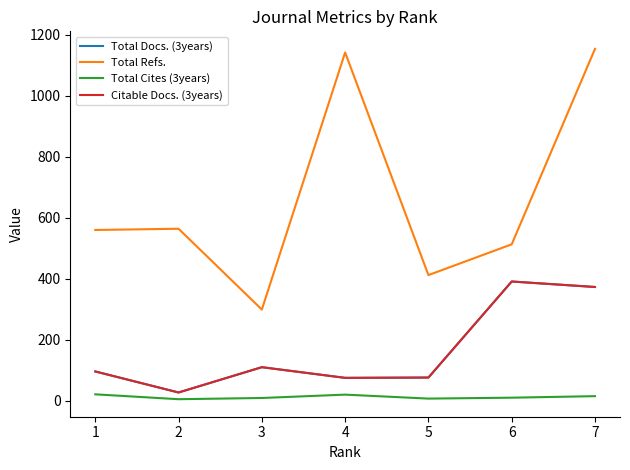

Where does the Total Docs. (3years) series first go above 96?

3